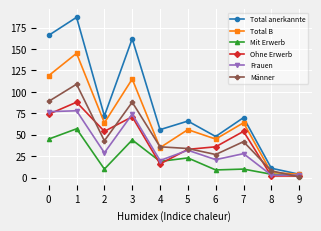

Does the chart display data point markers on the line(s)?

Yes